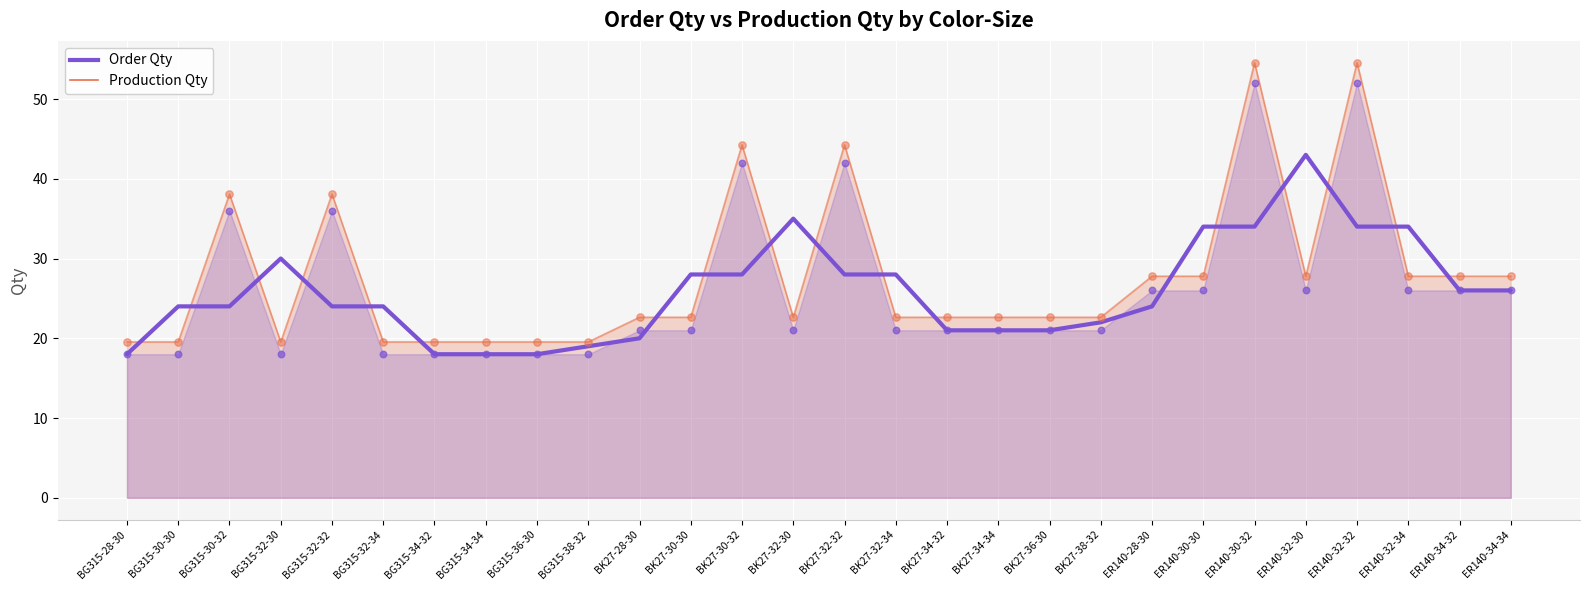

At which category is the sum across all series the highest?

ER140-30-32